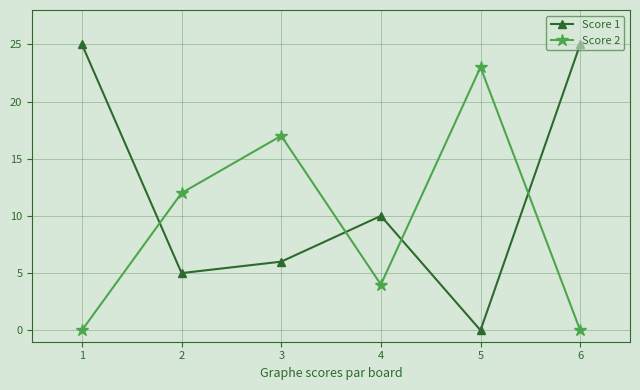

Which series has the largest range (max minus min)?

Score 1